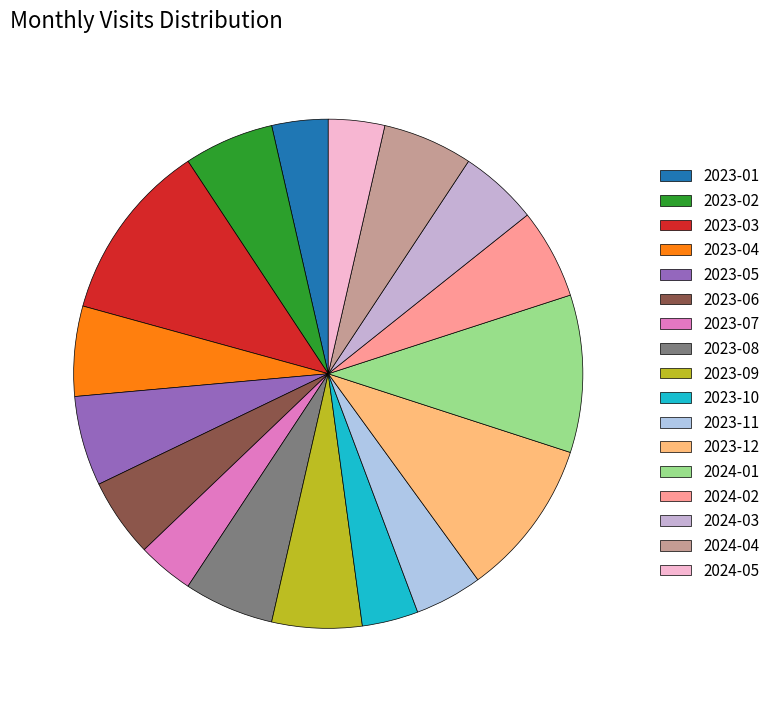

Between 2024-05 and 2023-09, which is larger?

2023-09